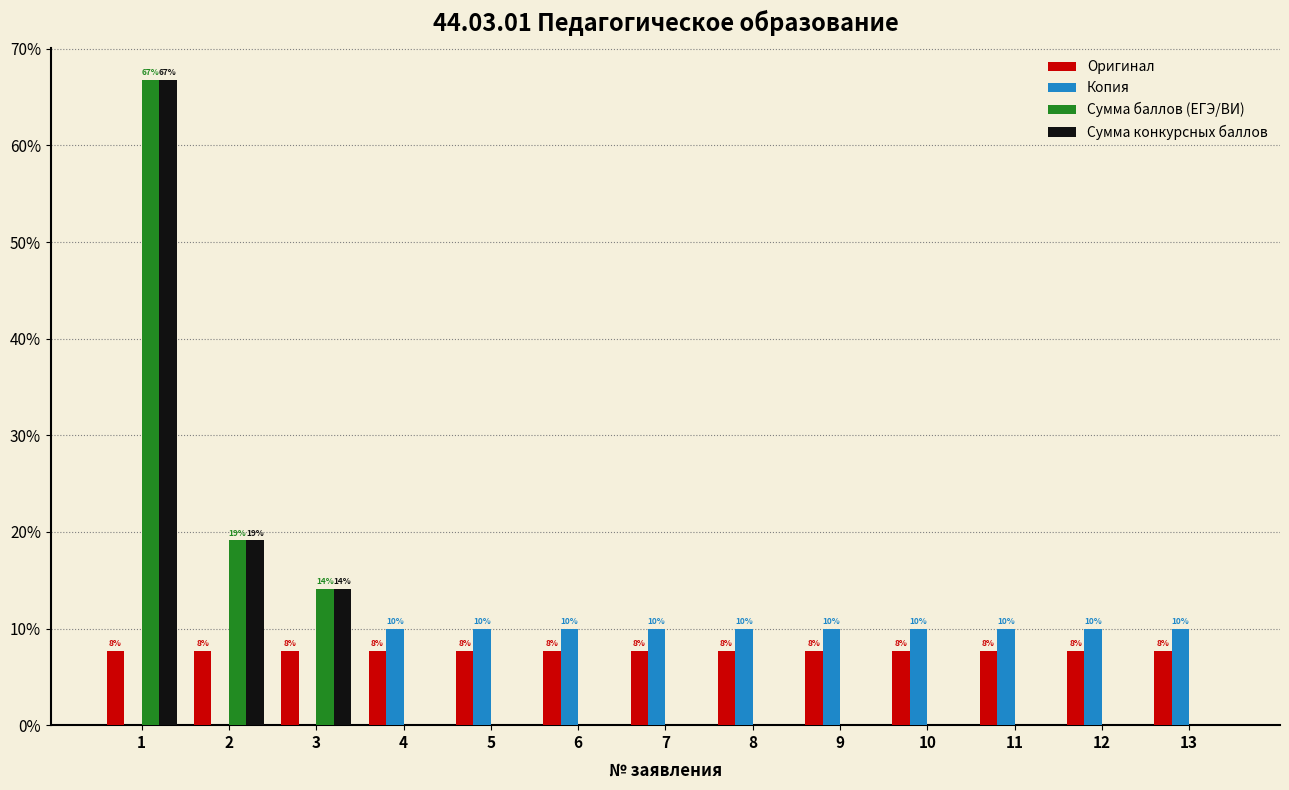

Reading left to right, transcribe all the data shown in this chart.

Оригинал: 7.7	7.7	7.7	7.7	7.7	7.7	7.7	7.7	7.7	7.7	7.7	7.7	7.7
Копия: 0.0	0.0	0.0	10.0	10.0	10.0	10.0	10.0	10.0	10.0	10.0	10.0	10.0
Сумма баллов (ЕГЭ/ВИ): 66.8	19.1	14.1	0.0	0.0	0.0	0.0	0.0	0.0	0.0	0.0	0.0	0.0
Сумма конкурсных баллов: 66.8	19.1	14.1	0.0	0.0	0.0	0.0	0.0	0.0	0.0	0.0	0.0	0.0